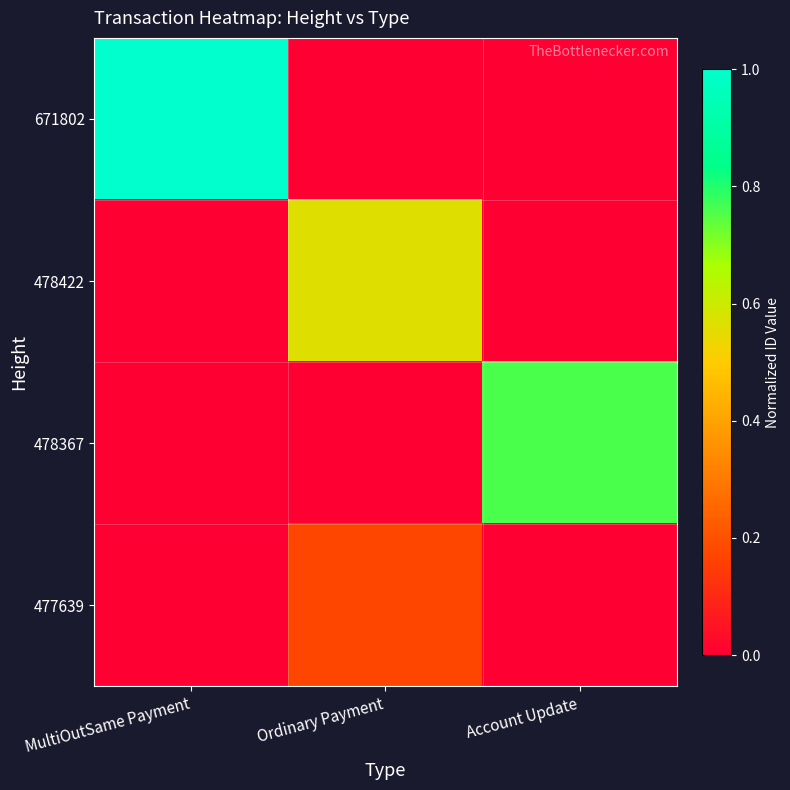

What is the greatest value displayed?

1.0